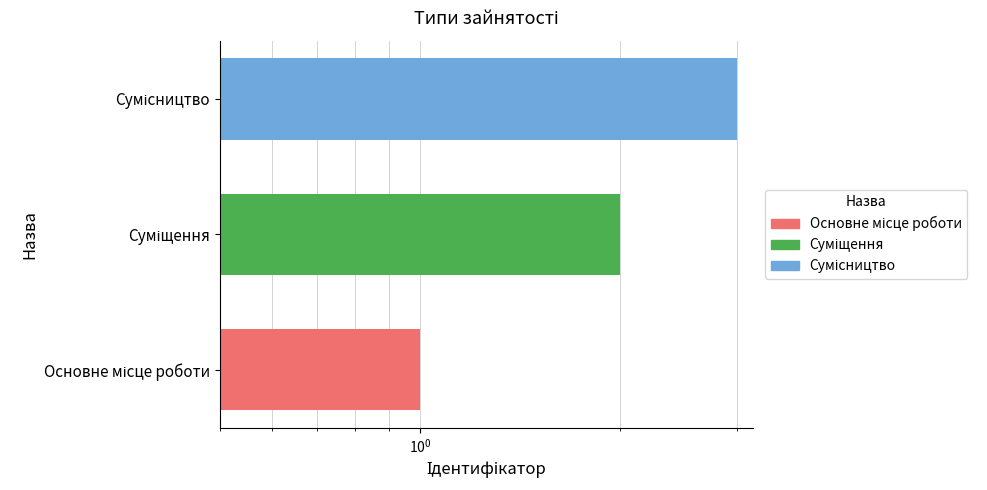

What is the average value?

2